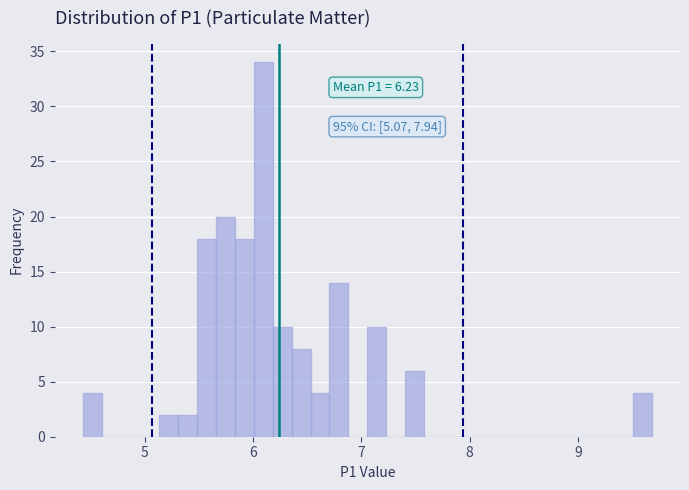

Around what value on the x-axis is the tallest bar? Give the approximate position of its centre, as read against the axis.

6.1